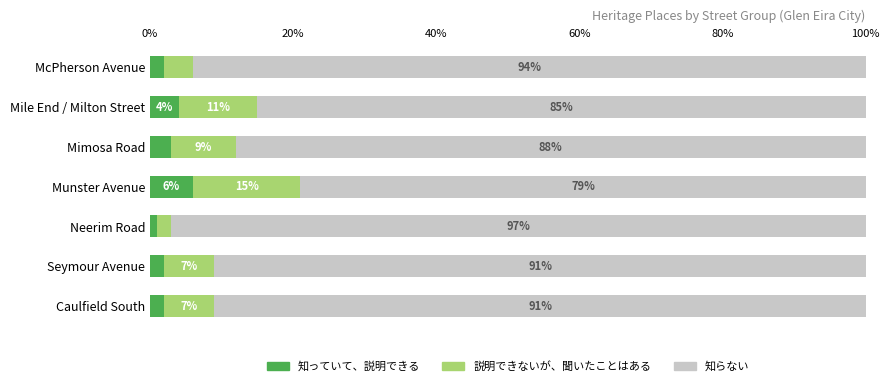

How many 知っていて、説明できる values are between 2 and 4?

5